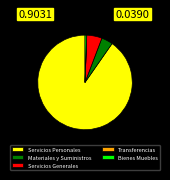

What is the largest slice in the pie chart?

Servicios Personales